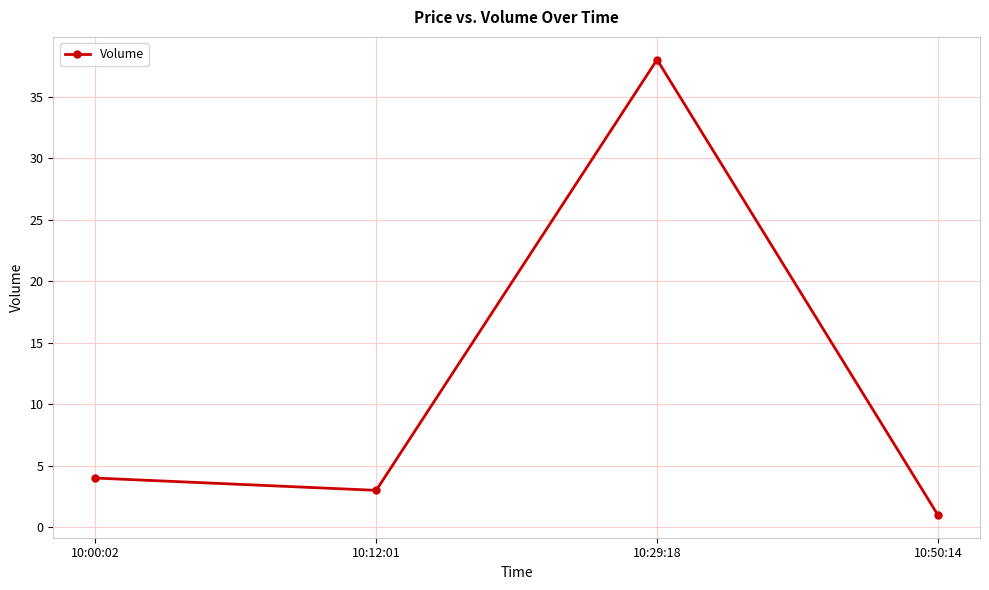

How many distinct data groups are displayed?

1